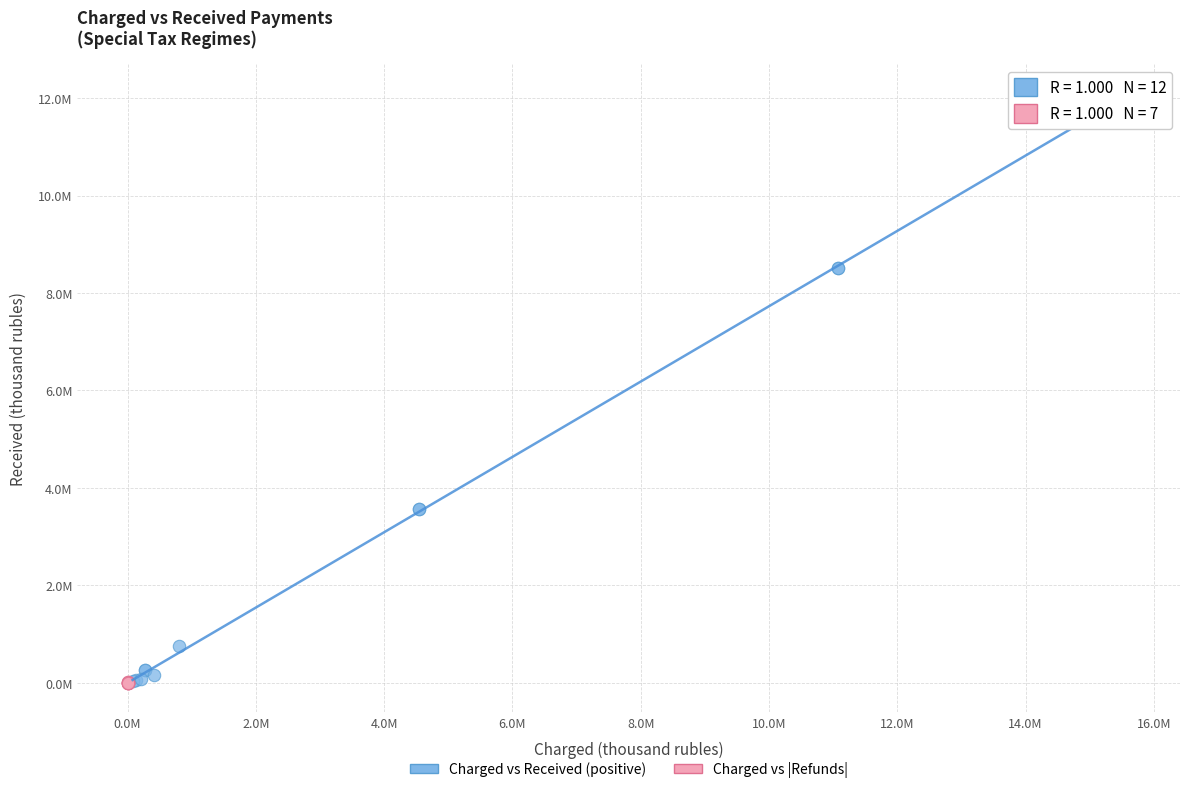

Which series has the widest spread of Y values?

Charged vs Received (positive)